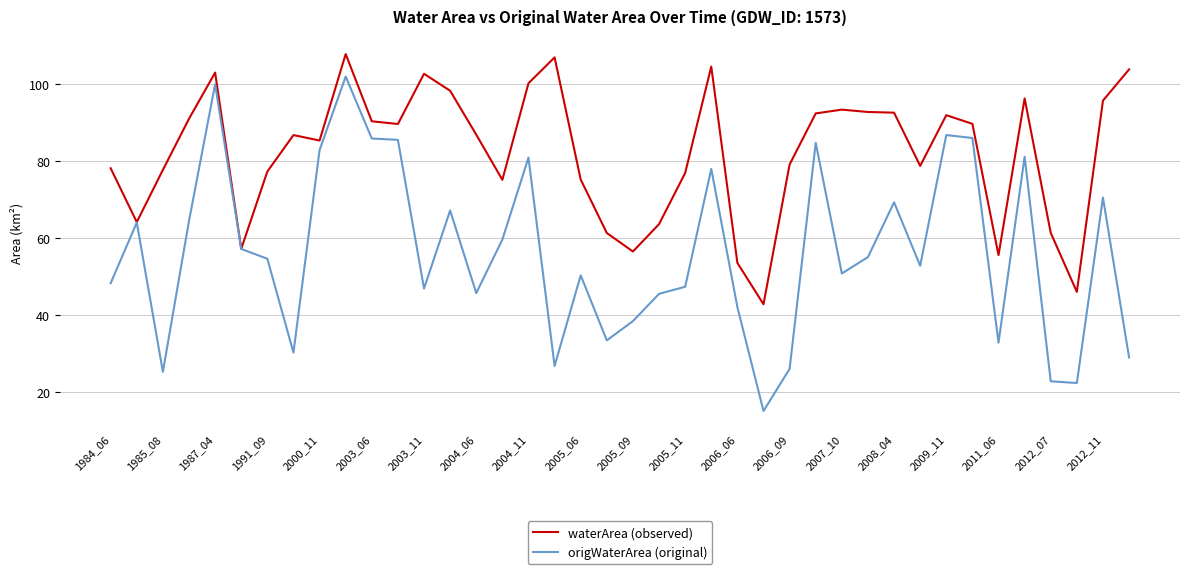

What is the greatest value displayed?

107.8